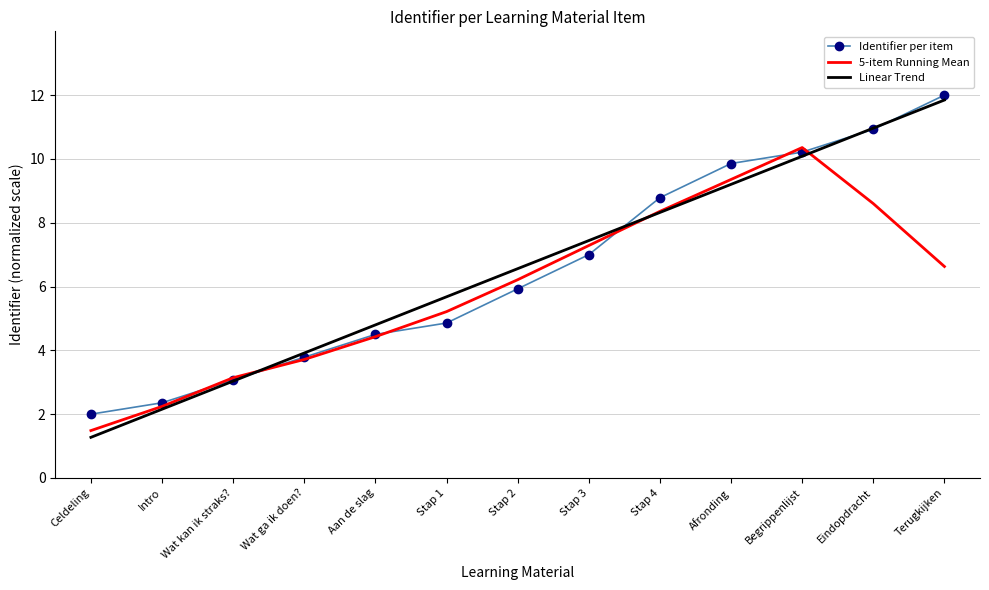

The value of Identifier per item at Aan de slag is 2.5. True or false?

False